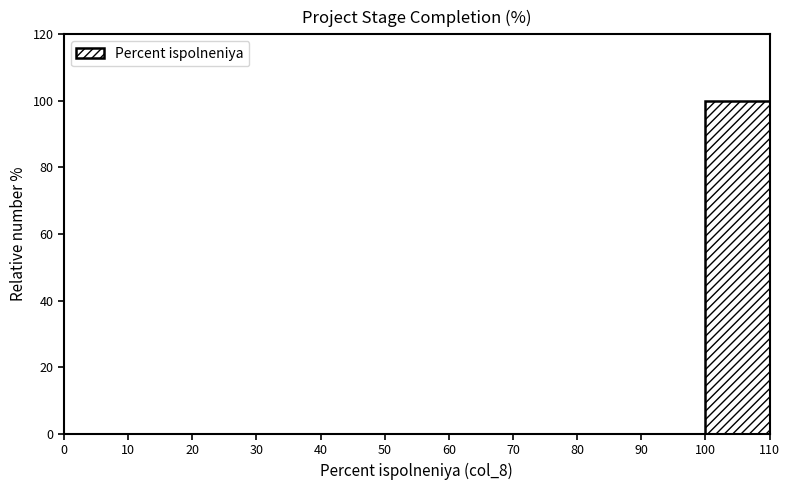

What is the height of the bar covering 100 to 110 on the x-axis? The values are not printed on the chart, so give them approximately, as read against the axis.

100